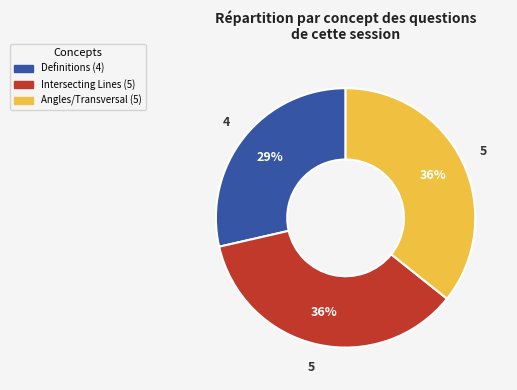

Does any single category account for the majority?

No